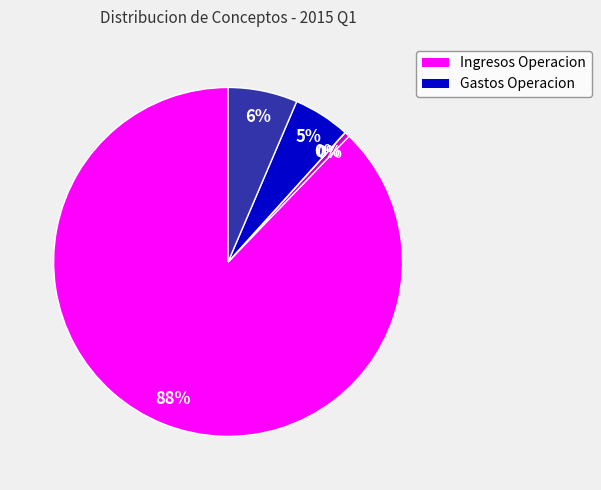

Is there any slice that represents more than half of the pie?

Yes